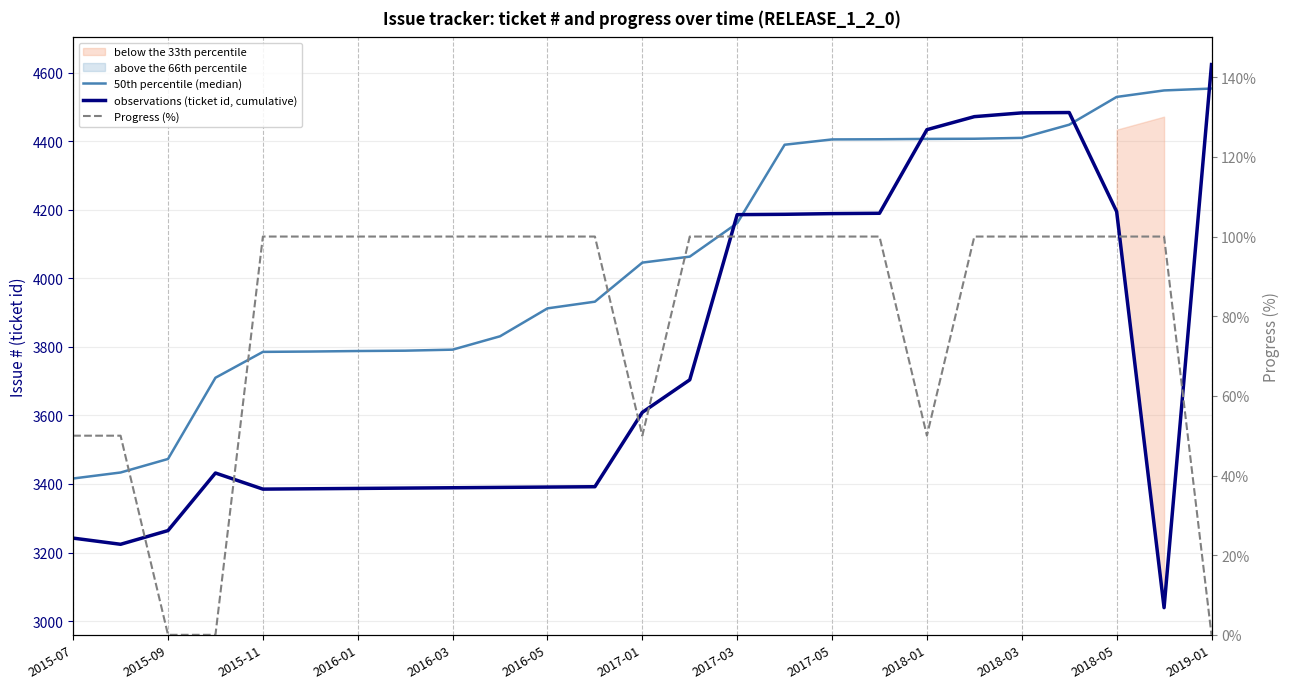

How many lines are shown in the chart?

3